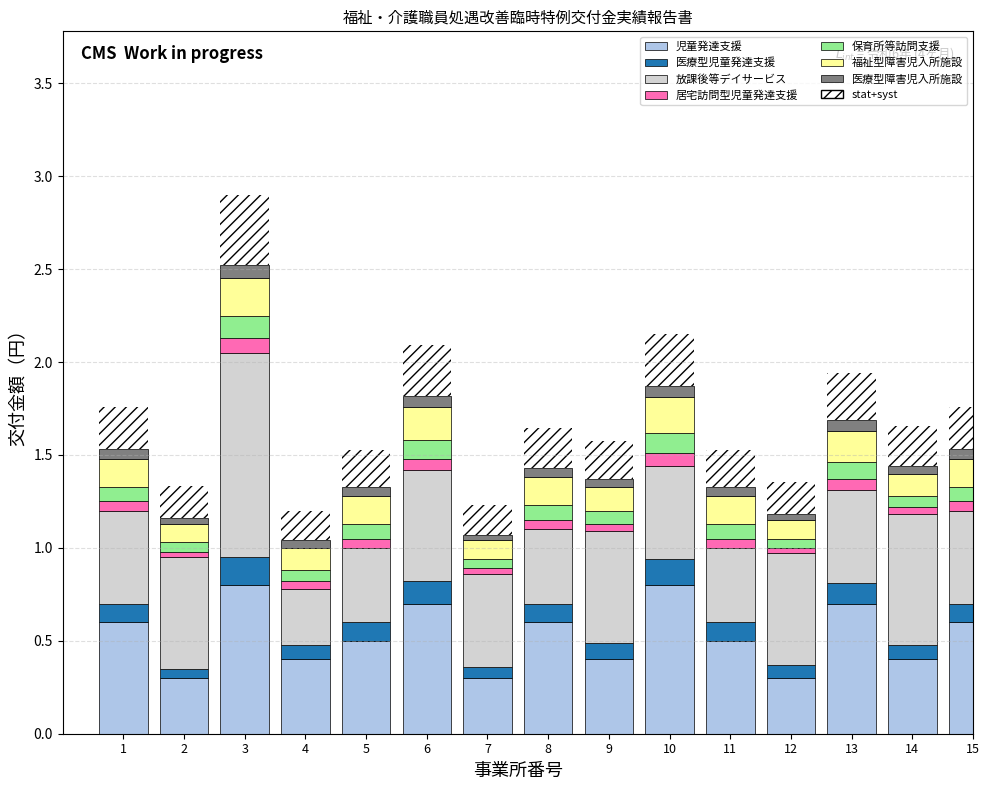

What is the minimum value for 児童発達支援?

0.3